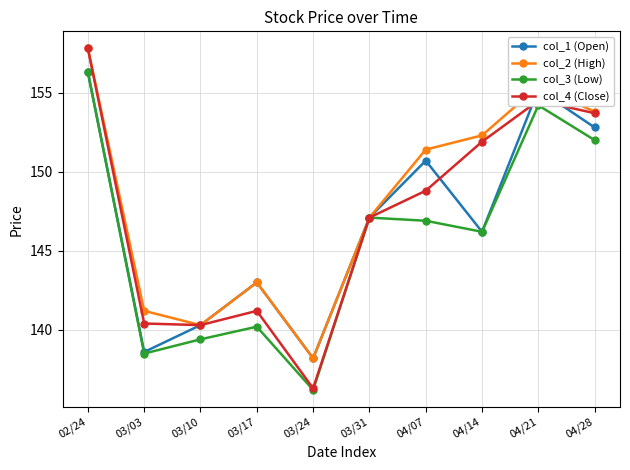

At which label does col_3 (Low) reach its peak?

02/24